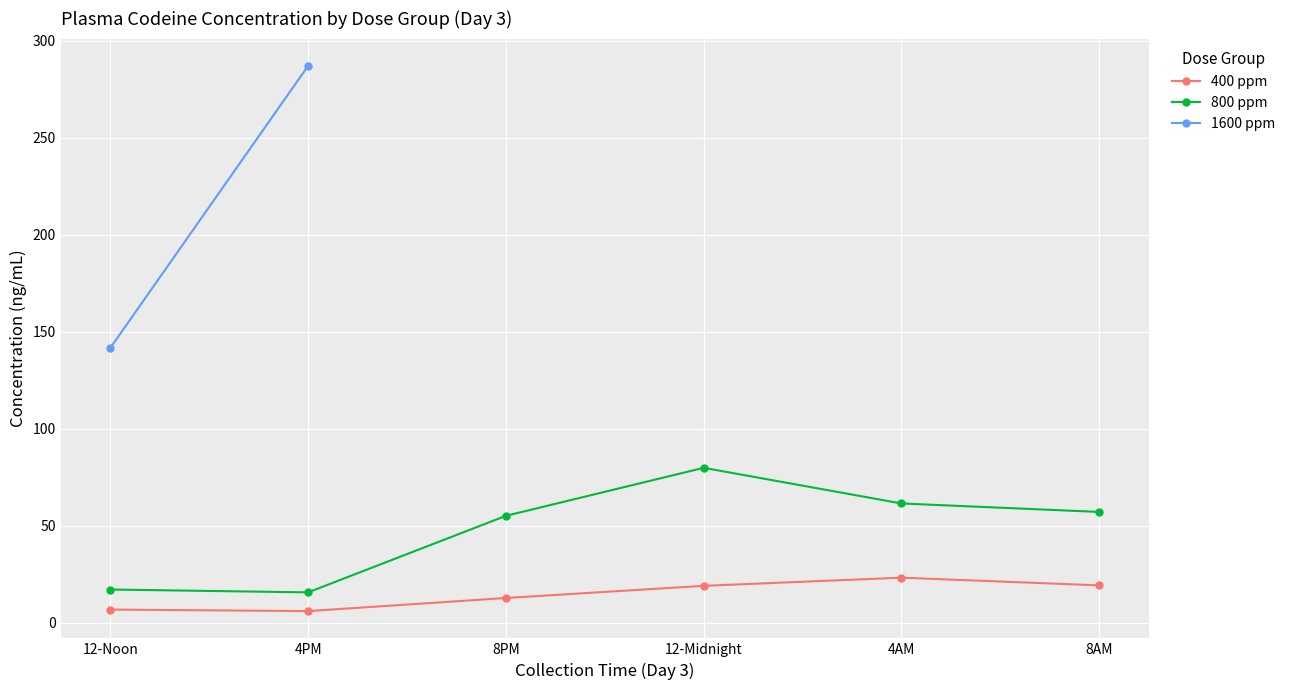

The value of 800 ppm at 12-Midnight is 79.9. True or false?

True